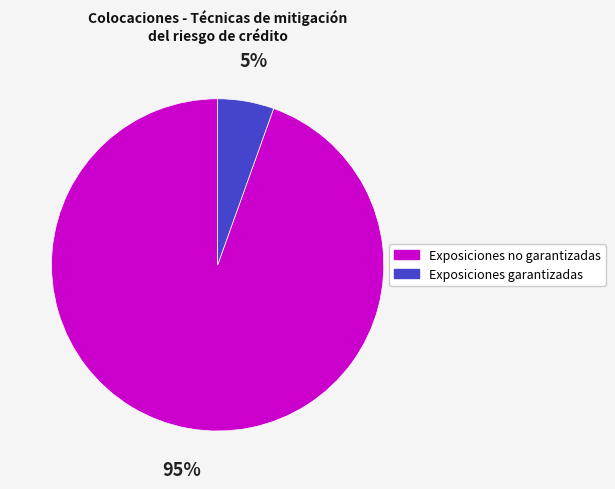

Is Exposiciones no garantizadas the majority of the pie?

Yes